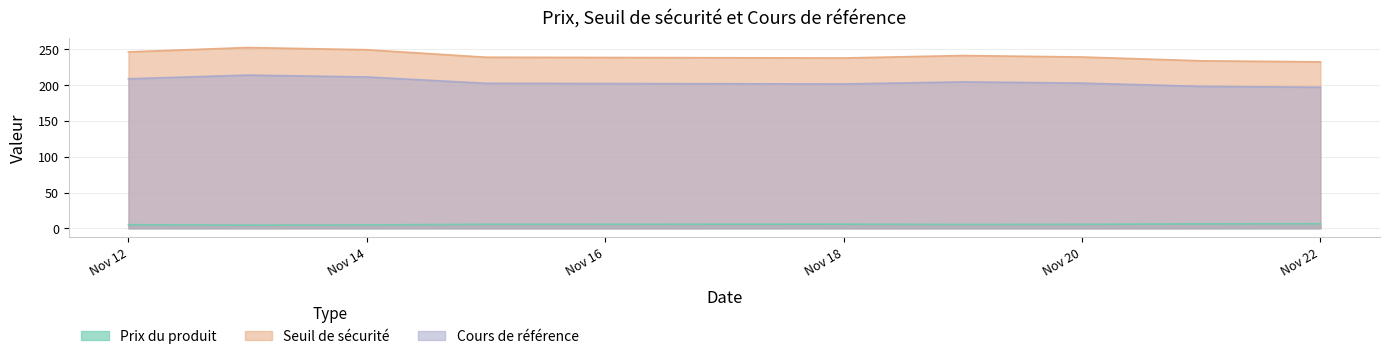

The Cours de référence series shows 208.9 at Nov 12. True or false?

True